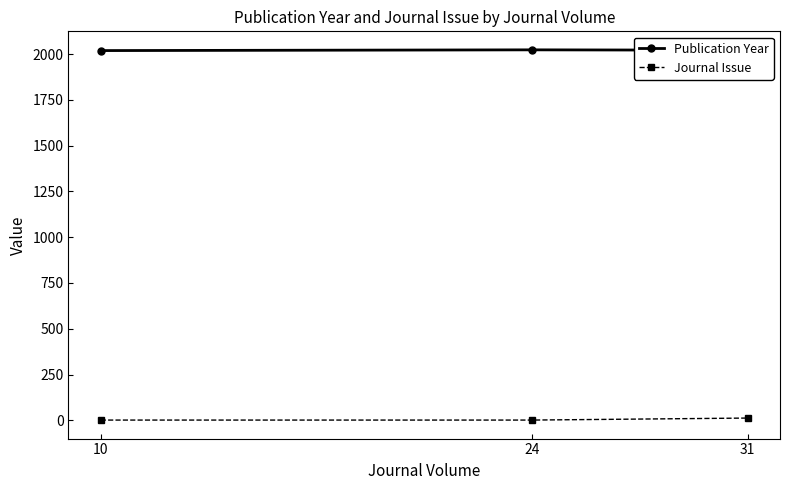

How many lines are shown in the chart?

2